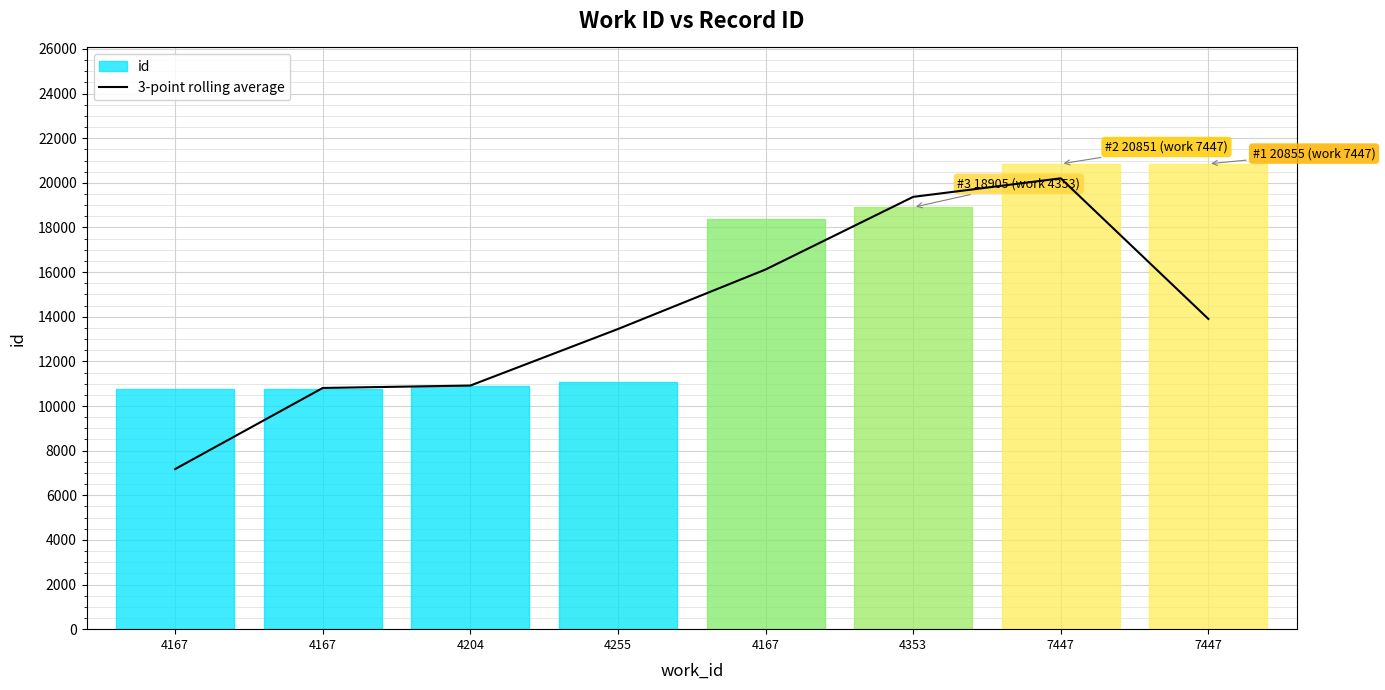

Reading left to right, list all the values displayed in this chart.

7174.7	10809.0	10917.3	13450.3	16117.7	19372.7	20203.7	13902.0